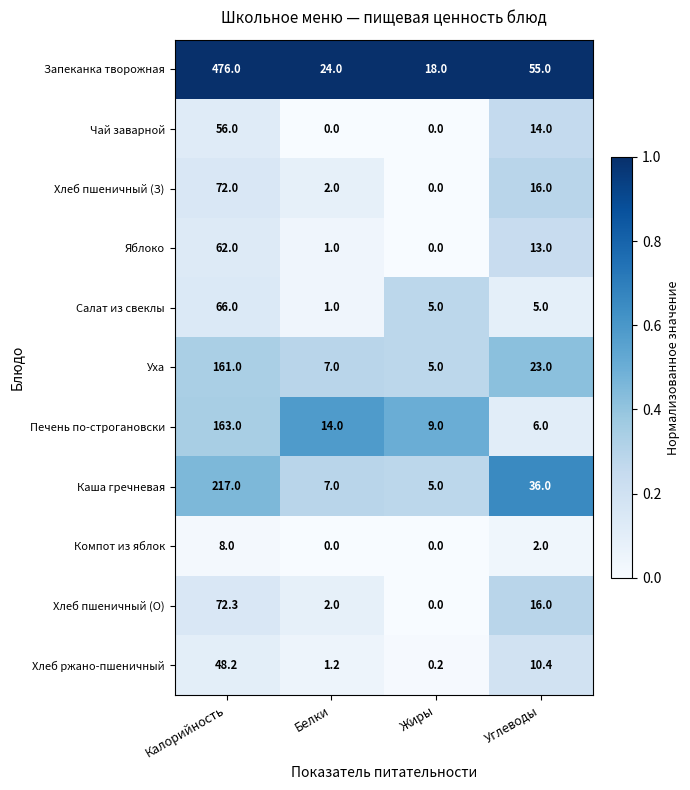

List the series in order of their peak value, highest first.

Запеканка творожная, Каша гречневая, Печень по-строгановски, Уха, Хлеб пшеничный (О), Хлеб пшеничный (З), Салат из свеклы, Яблоко, Чай заварной, Хлеб ржано-пшеничный, Компот из яблок